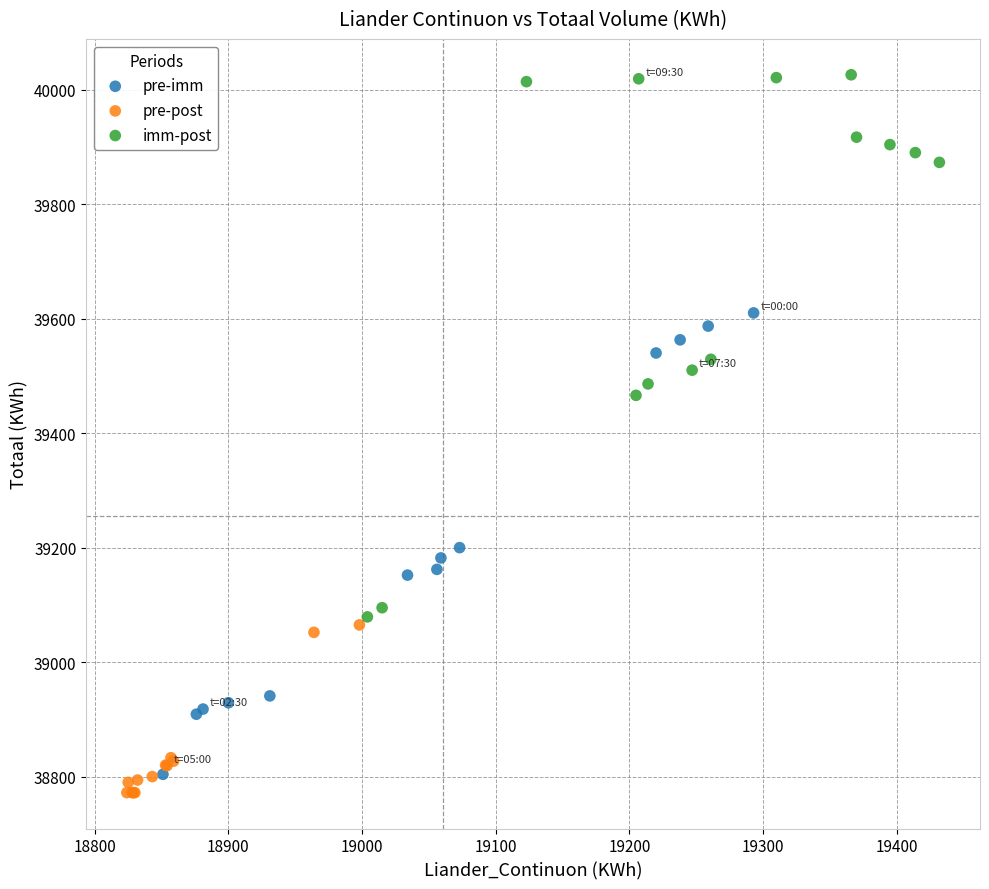

Which series reaches the maximum Y coordinate?

imm-post